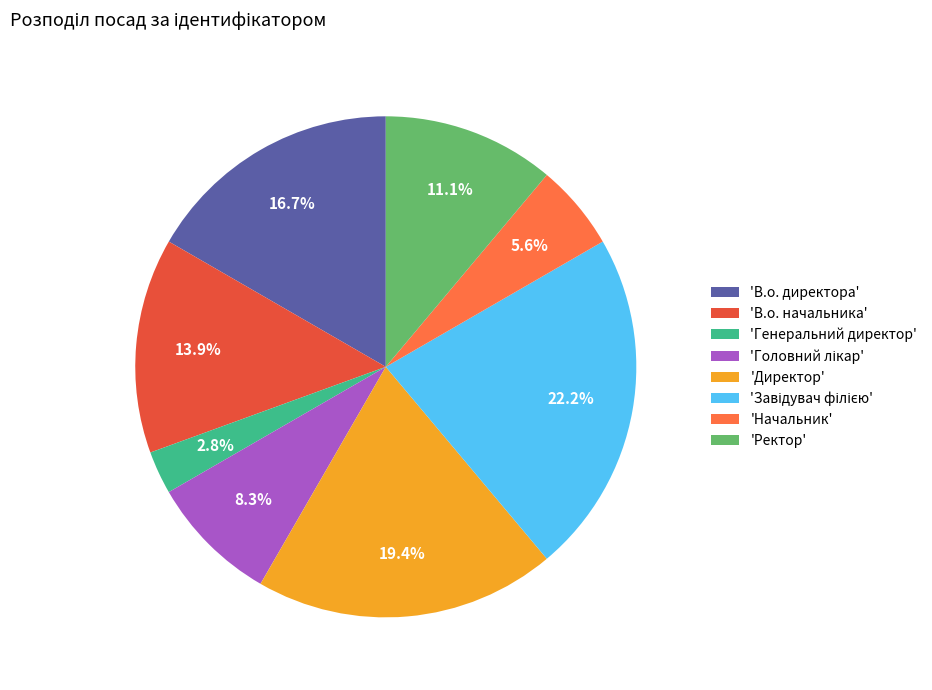

Count the number of slices in the pie.

8